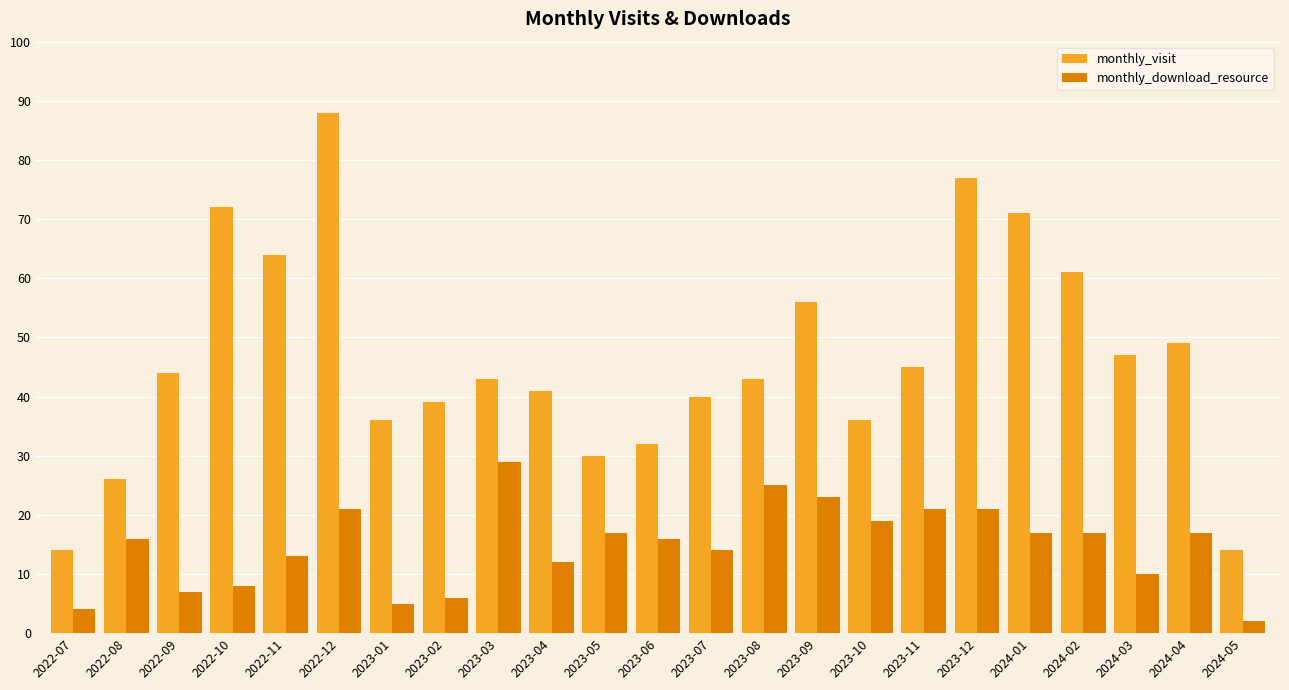

Reading left to right, what are all the values shown in this chart?

monthly_visit: 14	26	44	72	64	88	36	39	43	41	30	32	40	43	56	36	45	77	71	61	47	49	14
monthly_download_resource: 4	16	7	8	13	21	5	6	29	12	17	16	14	25	23	19	21	21	17	17	10	17	2